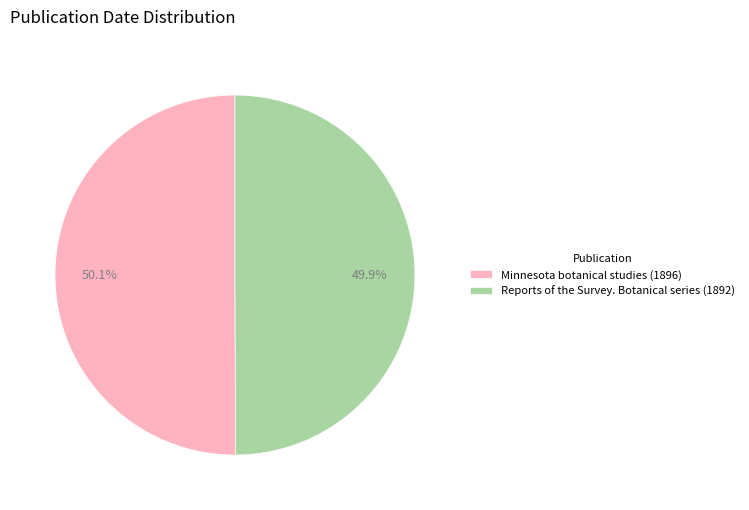

Is there a majority slice in this chart?

Yes